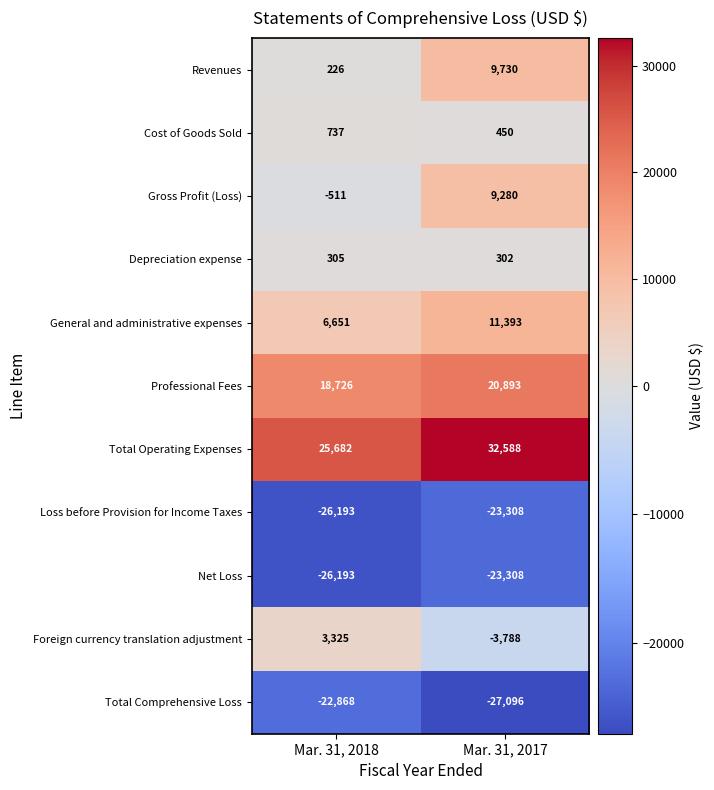

Reading left to right, what are all the values shown in this chart?

Revenues: Mar. 31, 2018=226	Mar. 31, 2017=9730
Cost of Goods Sold: Mar. 31, 2018=737	Mar. 31, 2017=450
Gross Profit (Loss): Mar. 31, 2018=-511	Mar. 31, 2017=9280
Depreciation expense: Mar. 31, 2018=305	Mar. 31, 2017=302
General and administrative expenses: Mar. 31, 2018=6651	Mar. 31, 2017=11393
Professional Fees: Mar. 31, 2018=18726	Mar. 31, 2017=20893
Total Operating Expenses: Mar. 31, 2018=25682	Mar. 31, 2017=32588
Loss before Provision for Income Taxes: Mar. 31, 2018=-26193	Mar. 31, 2017=-23308
Net Loss: Mar. 31, 2018=-26193	Mar. 31, 2017=-23308
Foreign currency translation adjustment: Mar. 31, 2018=3325	Mar. 31, 2017=-3788
Total Comprehensive Loss: Mar. 31, 2018=-22868	Mar. 31, 2017=-27096